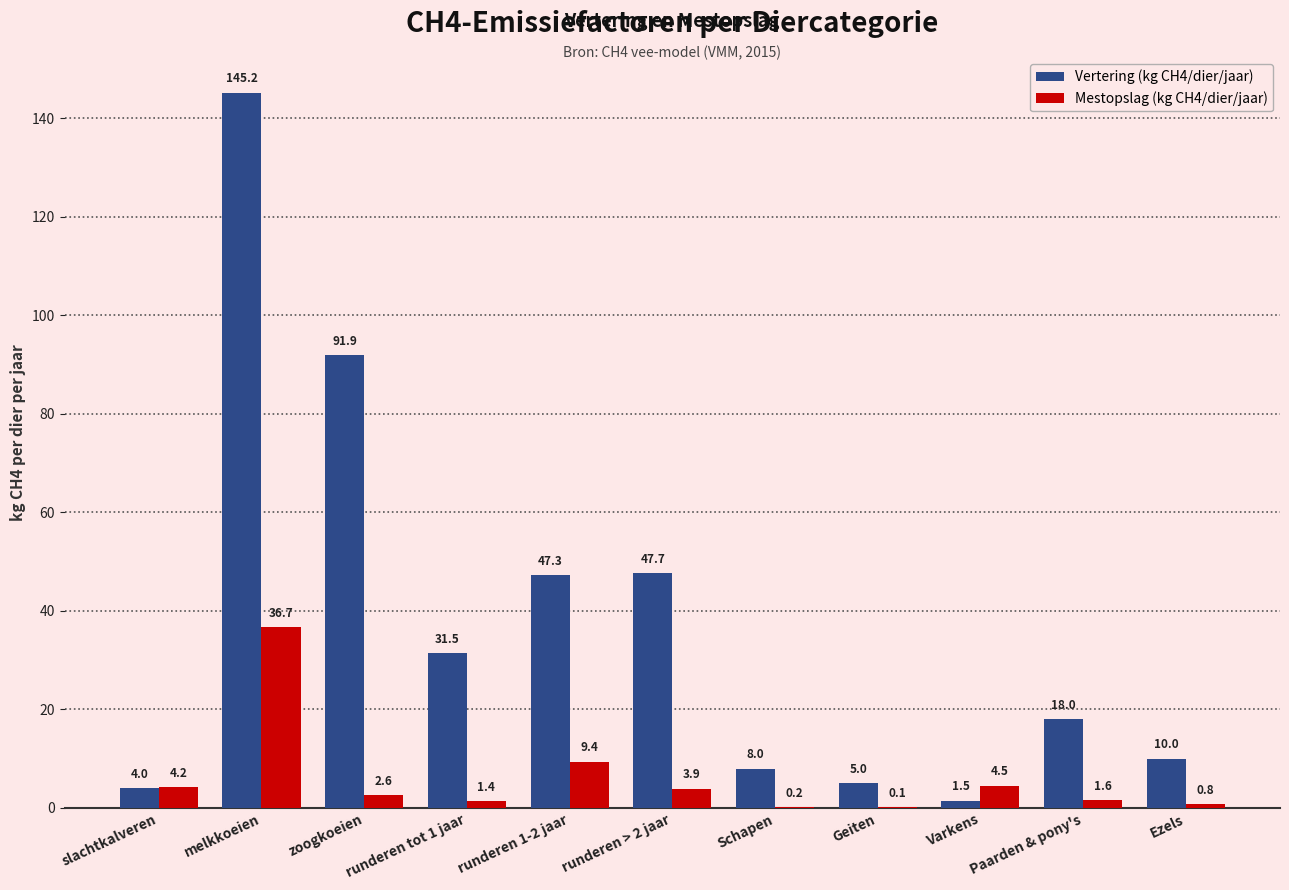

True or false: Mestopslag (kg CH4/dier/jaar) has a value of 0.2 at Schapen.

True